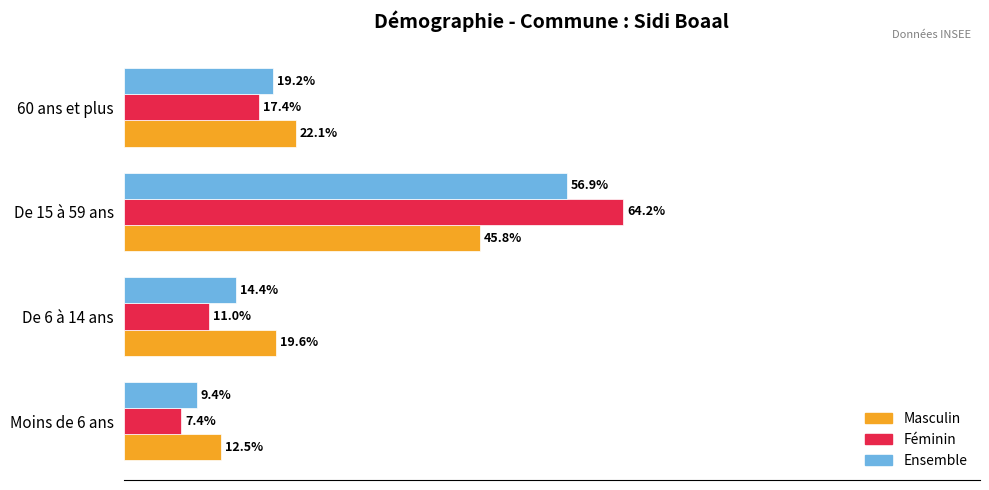

At which category does the chart reach its minimum across all series?

Moins de 6 ans